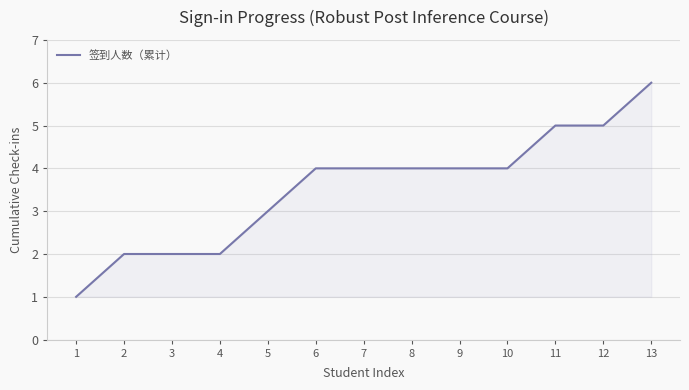

What is the ratio of the value at 10 to the value at 2?

2.0